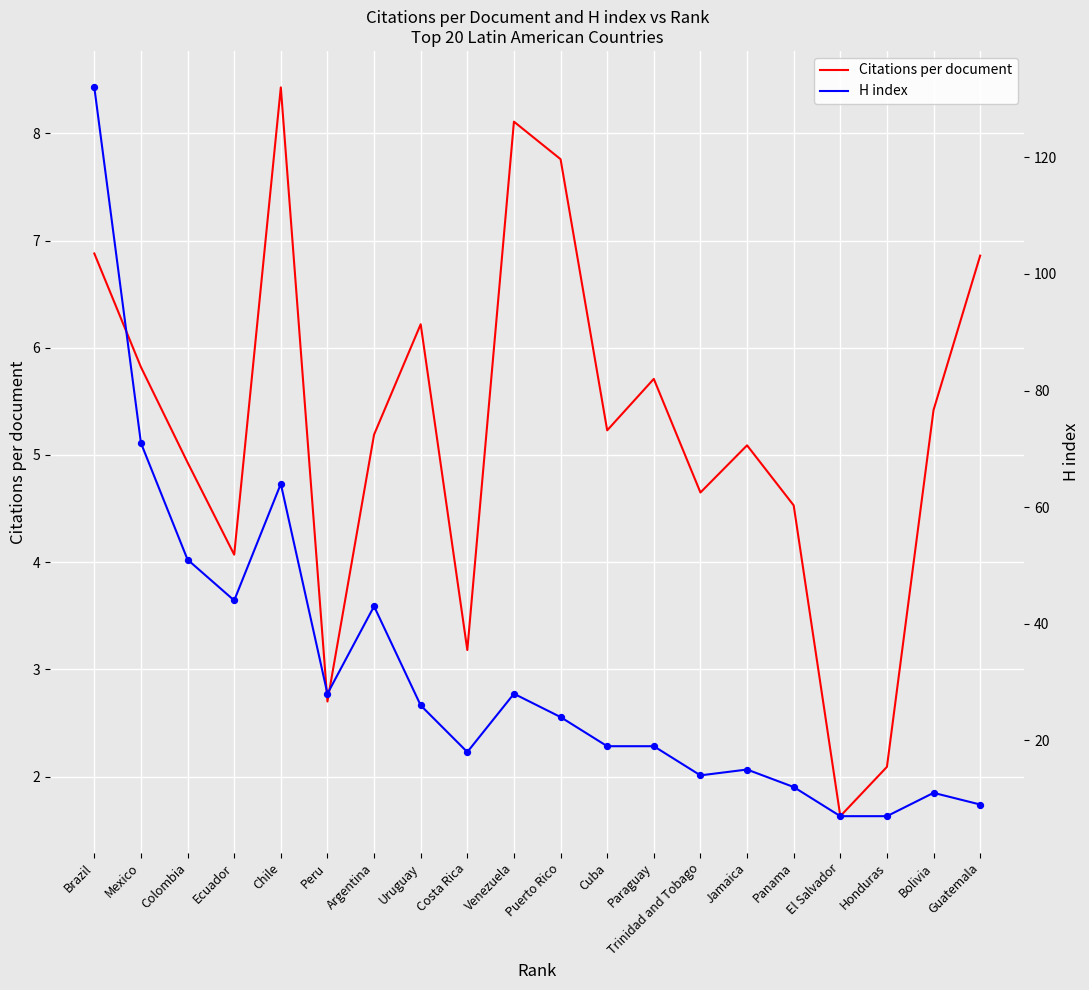

At which category is the sum across all series the highest?

Brazil